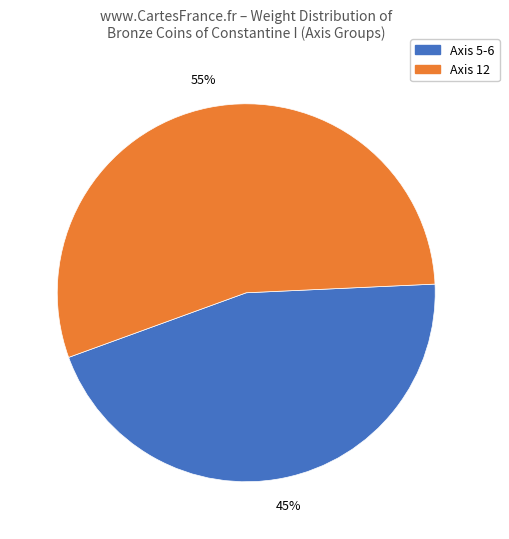

Is it true that Axis 5-6 is 52% of the pie?

False